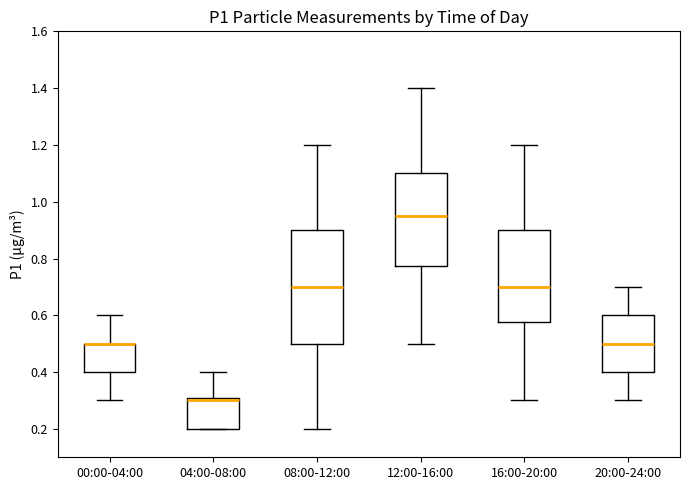

Reading left to right, read every box against the y-axis: the position of its median line, the range the box covers, and the ends of its whiskers. The values are not printed on the chart, so give them approximately, as read against the axis.

00:00-04:00: median 0.50 (drawn on the box's upper edge), box 0.40 to 0.50, whiskers 0.30 to 0.60
04:00-08:00: median 0.30 (just below the box's upper edge), box 0.20 to 0.30, whiskers 0.20 to 0.40
08:00-12:00: median 0.70, box 0.50 to 0.90, whiskers 0.20 to 1.20
12:00-16:00: median 0.96, box 0.78 to 1.10, whiskers 0.50 to 1.40
16:00-20:00: median 0.70, box 0.58 to 0.90, whiskers 0.30 to 1.20
20:00-24:00: median 0.50, box 0.40 to 0.60, whiskers 0.30 to 0.70